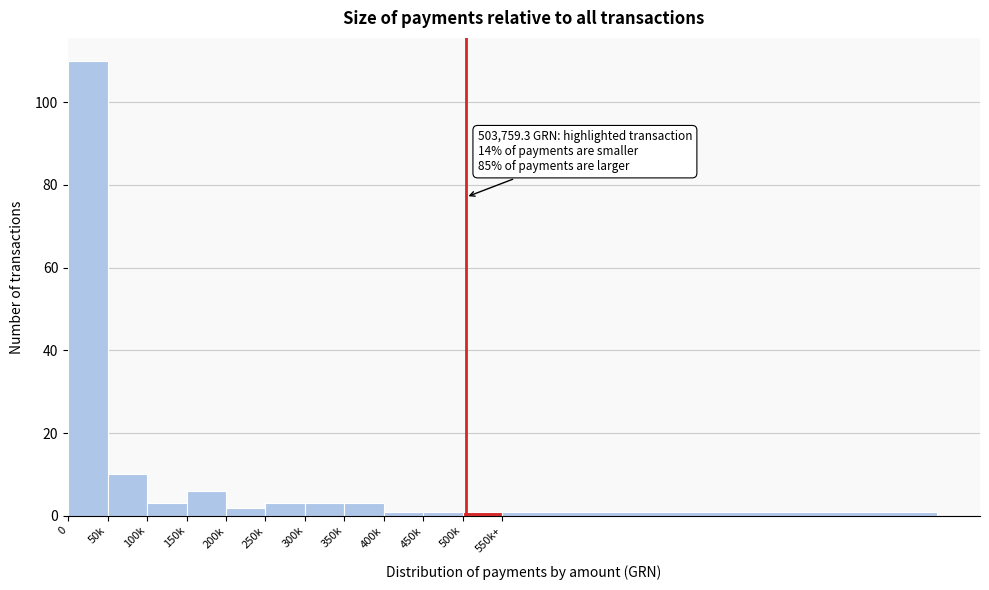

Reading right to left, extract all data points from this chart.

1	1	1	1	3	3	3	2	6	3	10	110